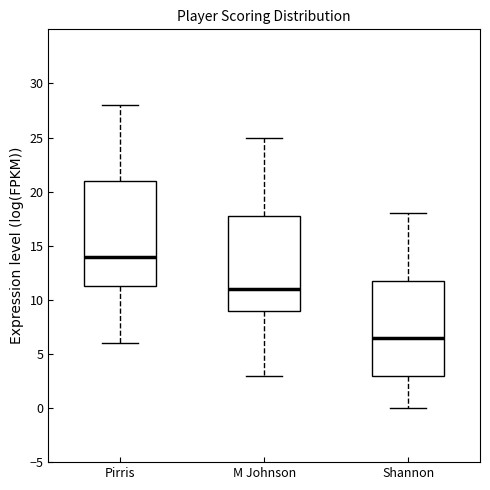

Reading left to right, transcribe this box plot: for each box, give where its median line is, the range the box spans, and where its two whiskers end, as read against the y-axis. The values are not printed on the chart, so give them approximately, as read against the axis.

Pirris: median 14.0, box 11.5 to 21.0, whiskers 6.0 to 28.0
M Johnson: median 11.0, box 9.0 to 18.0, whiskers 3.0 to 25.0
Shannon: median 6.5, box 3.0 to 12.0, whiskers 0.0 to 18.0